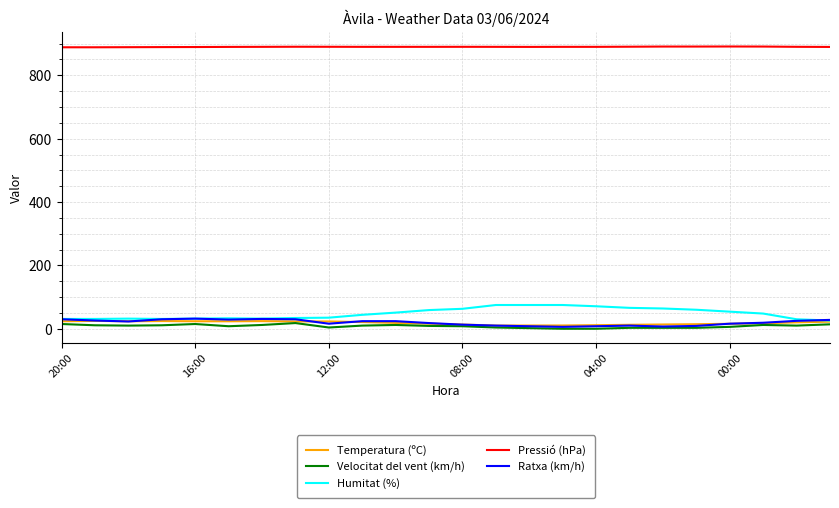

Which series has the largest total across all categories?

Pressió (hPa)